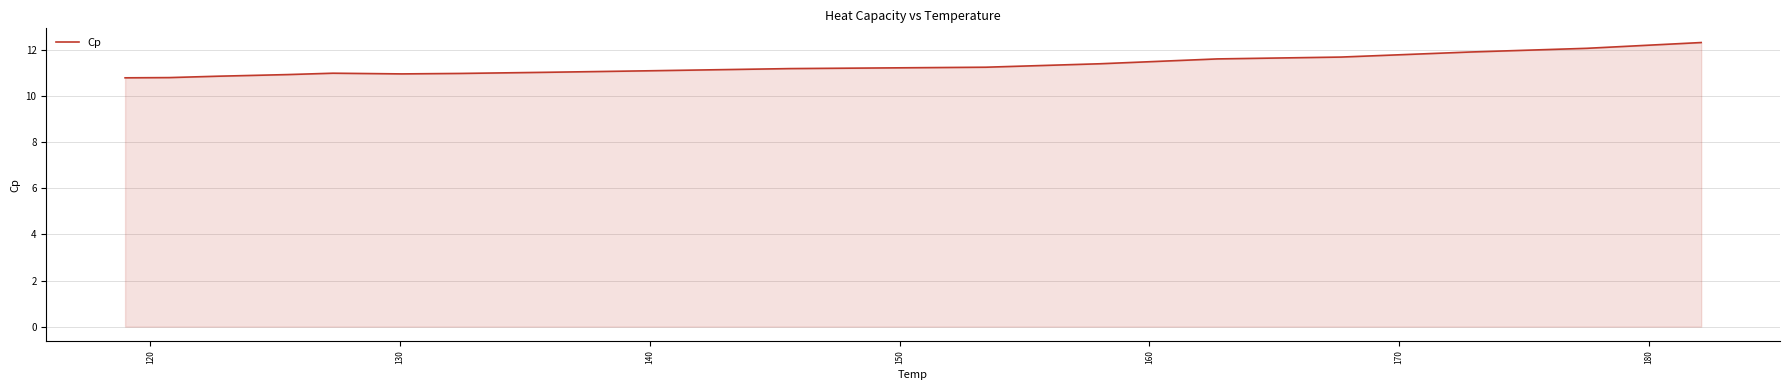

What is the minimum value shown in the chart?

10.8